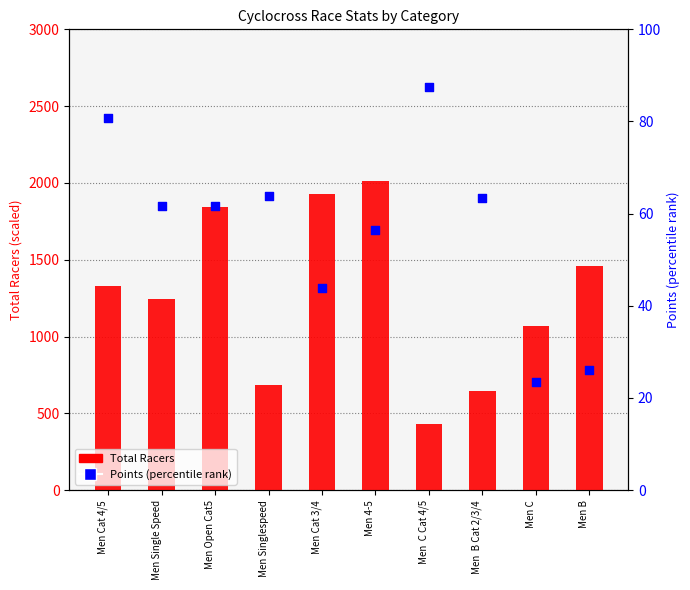

Is the value of Points (percentile) at Men  C Cat 4/5 greater than the value of Total Racers at Men 4-5?

No